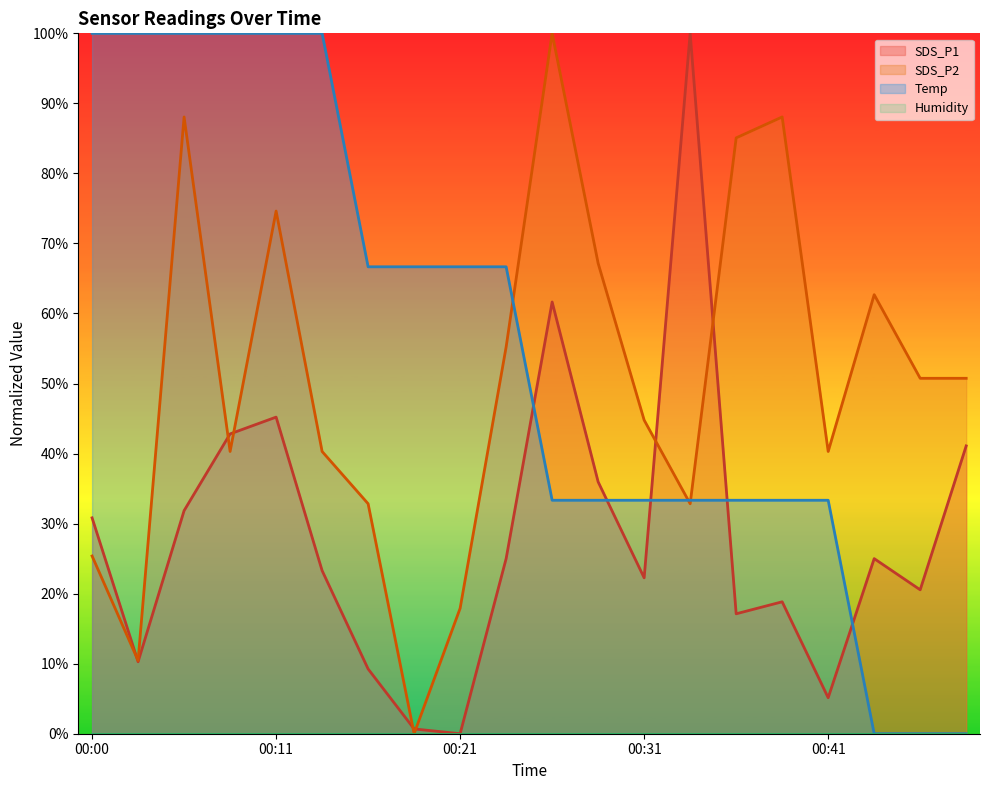

At how many categories does at least one series exceed 0?

20